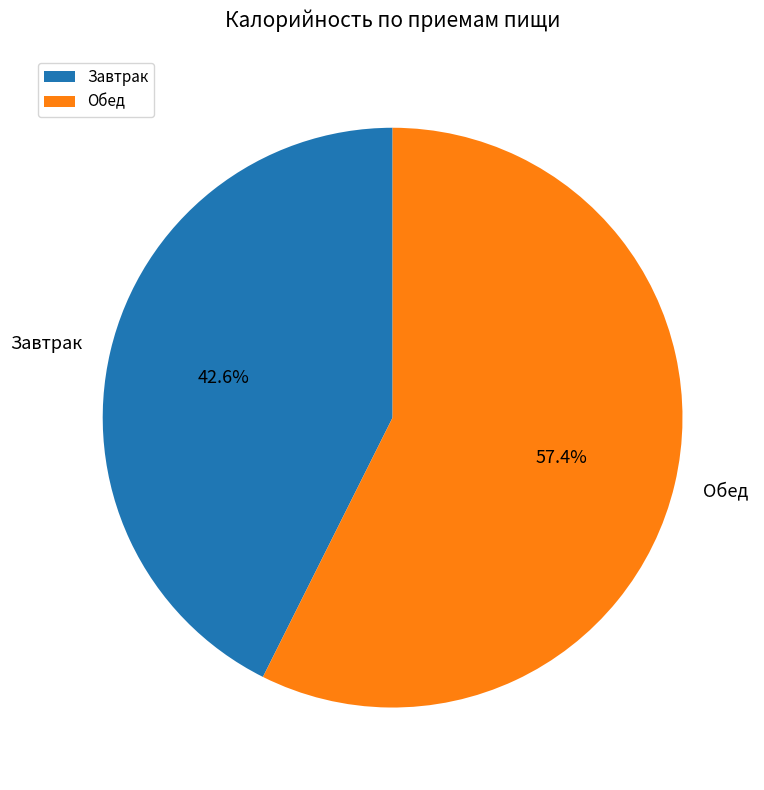

Which has a higher value, Обед or Завтрак?

Обед